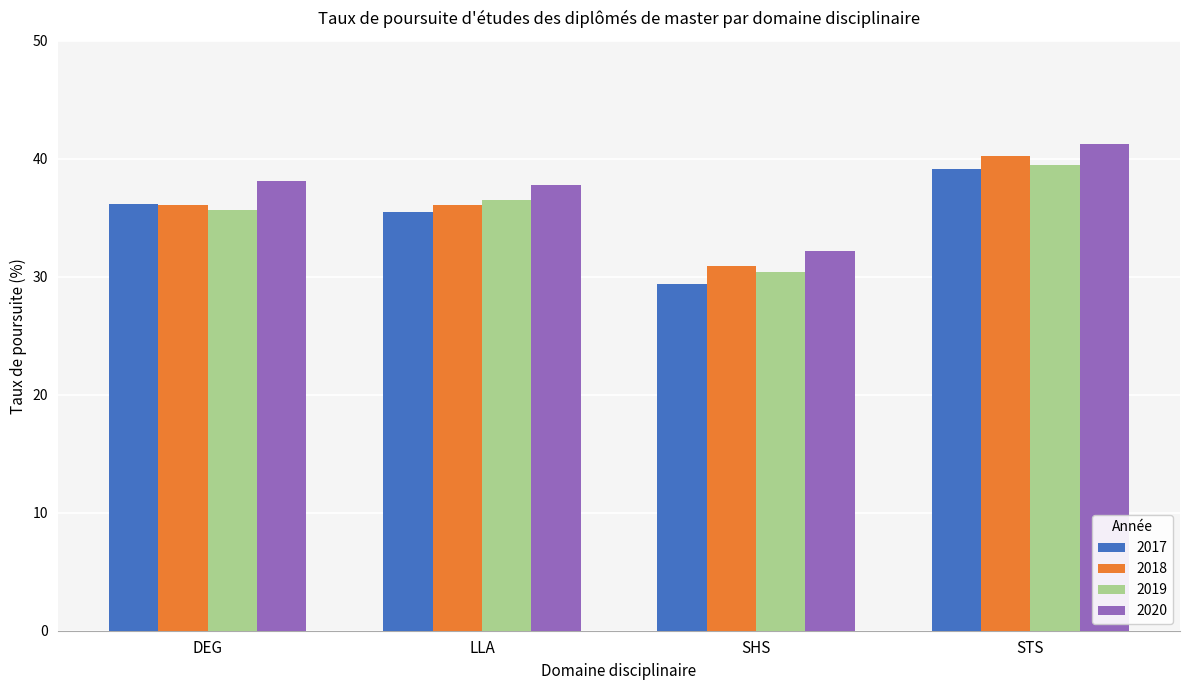

True or false: 2019 has a value of 70.0 at STS.

False